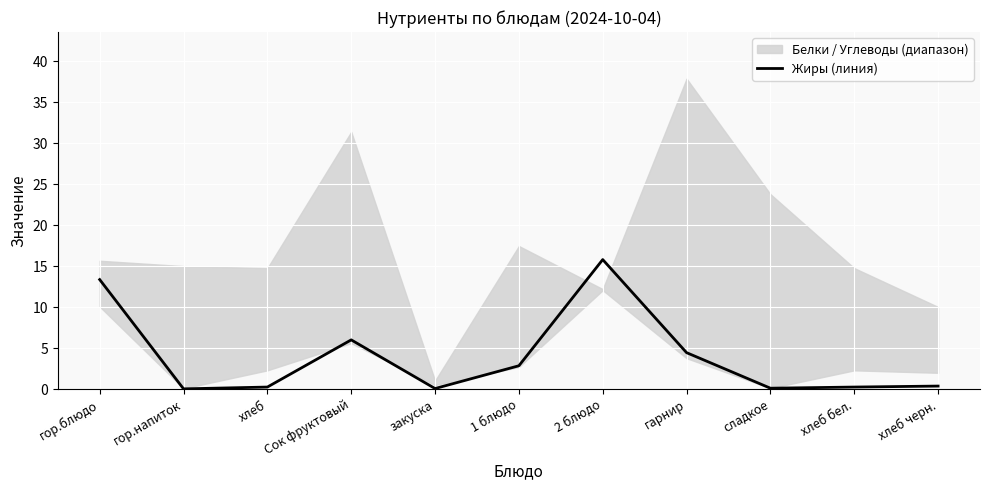

Reading left to right, what are all the values shown in this chart?

13.4	0.0	0.2	6.0	0.1	2.8	15.8	4.4	0.1	0.2	0.4